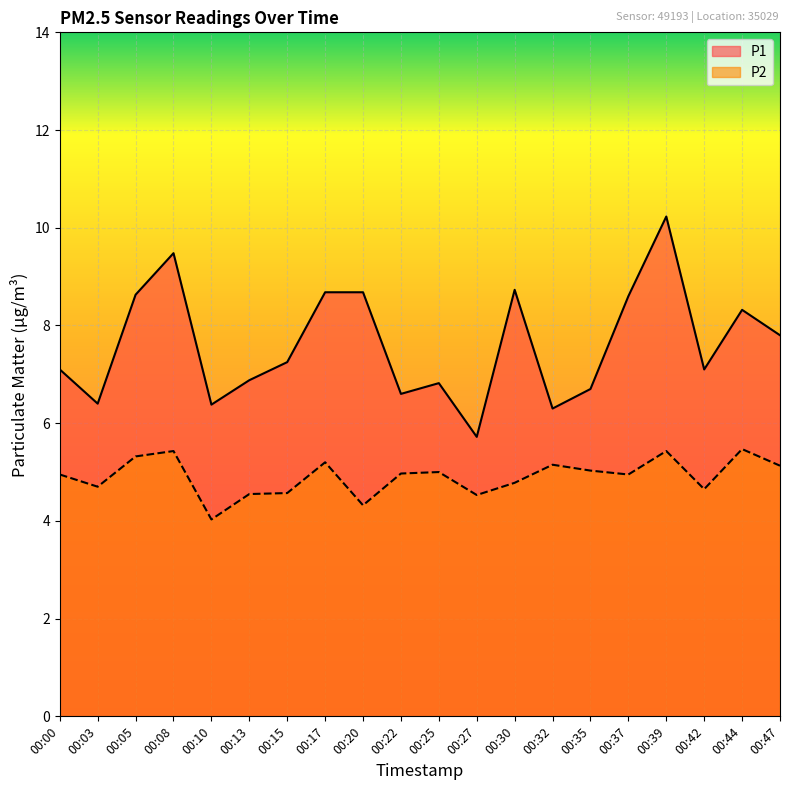

List the labels in order of P1 value, largest first.

00:39, 00:08, 00:30, 00:17, 00:20, 00:05, 00:37, 00:44, 00:47, 00:15, 00:00, 00:42, 00:13, 00:25, 00:35, 00:22, 00:03, 00:10, 00:32, 00:27